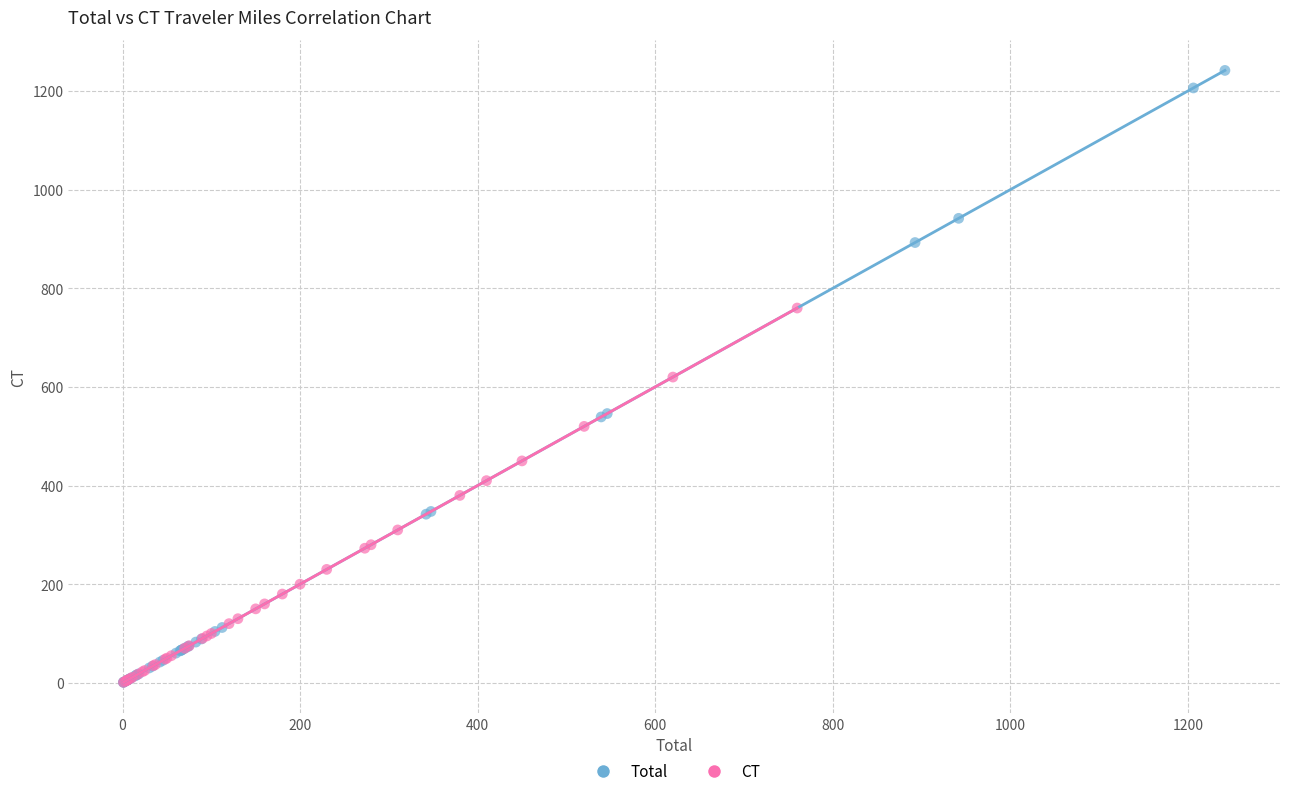

Which series reaches the maximum Y coordinate?

Total